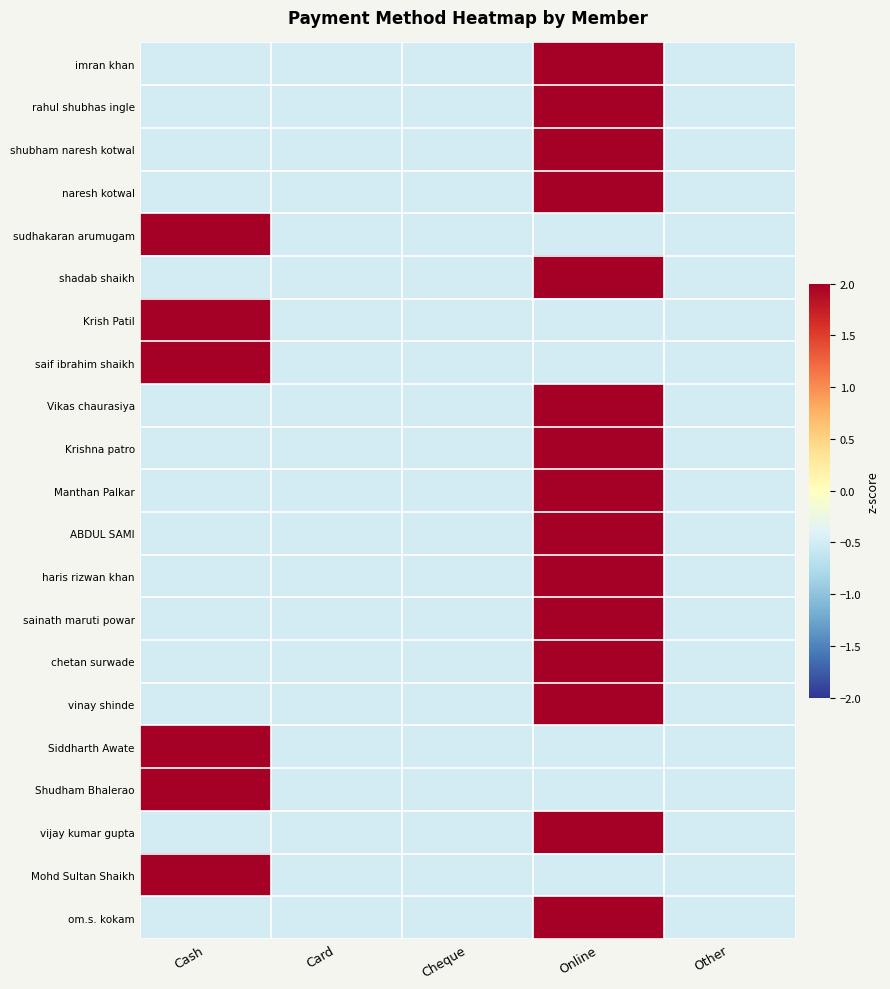

Count the number of categories in the chart.

5